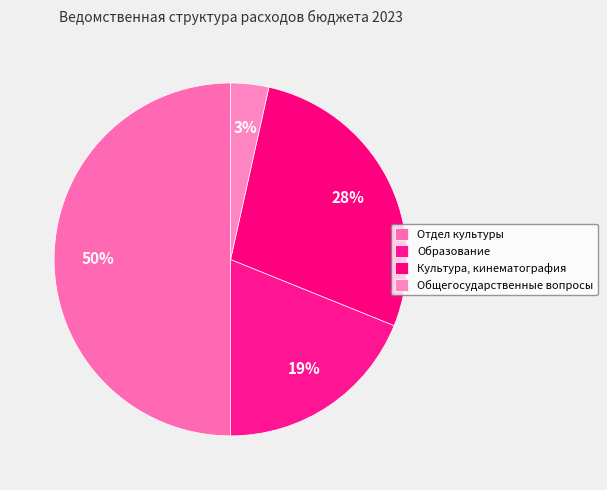

What is the ratio of the value at Общегосударственные вопросы to the value at Отдел культуры?

0.1